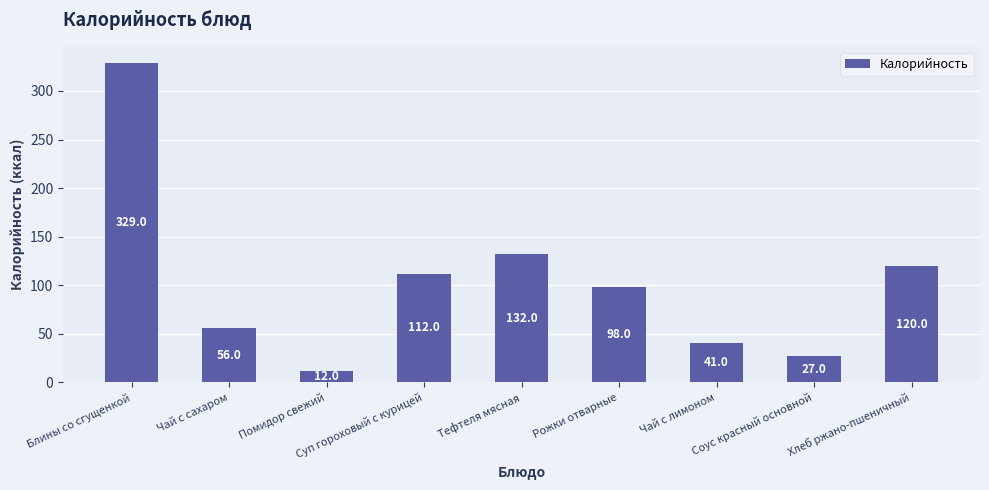

Is it true that the value at Блины со сгущенкой is 165?

False